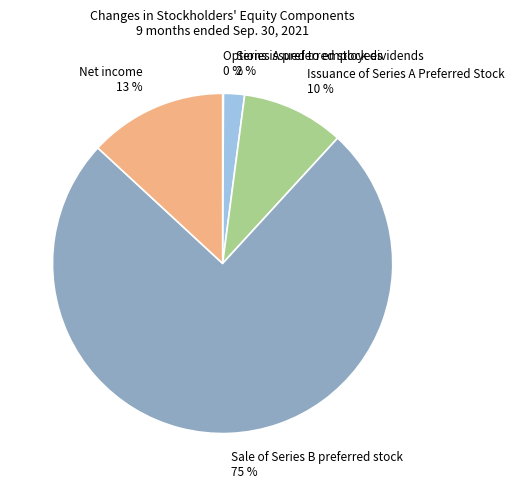

Which slice is the largest?

Sale of Series B preferred stock